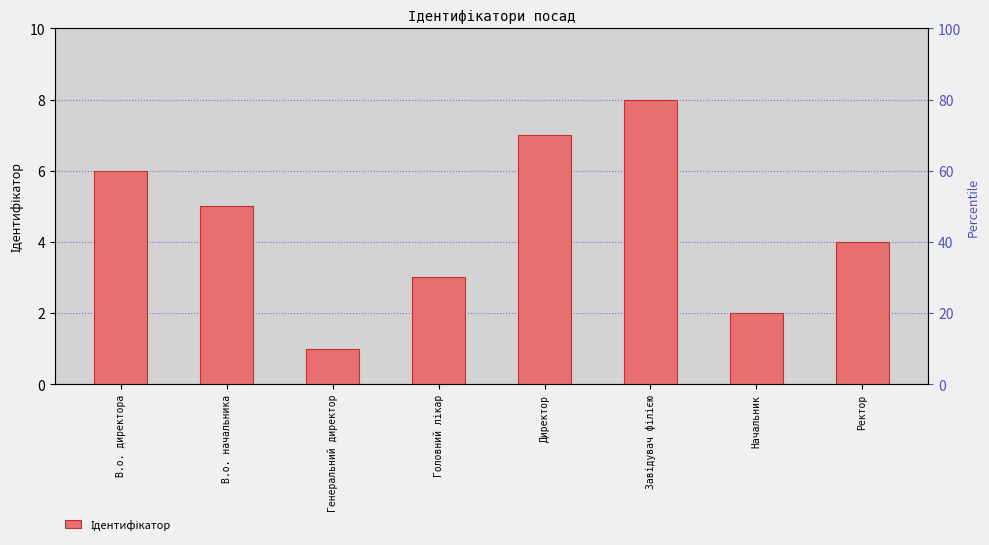

What is the smallest value displayed?

1